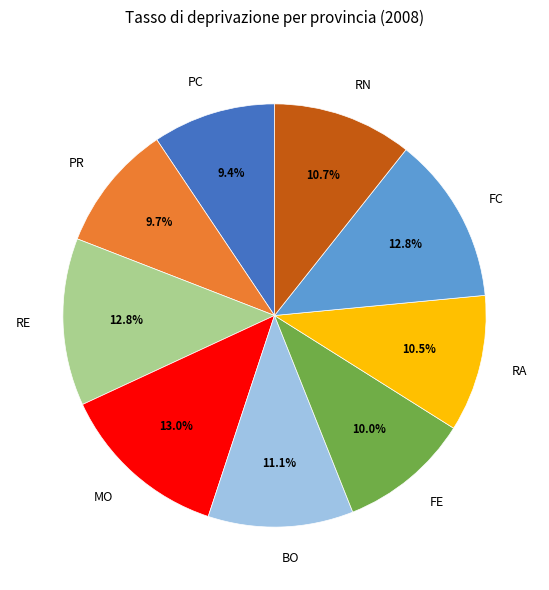

To the nearest percent, what portion does MO represent?

13%